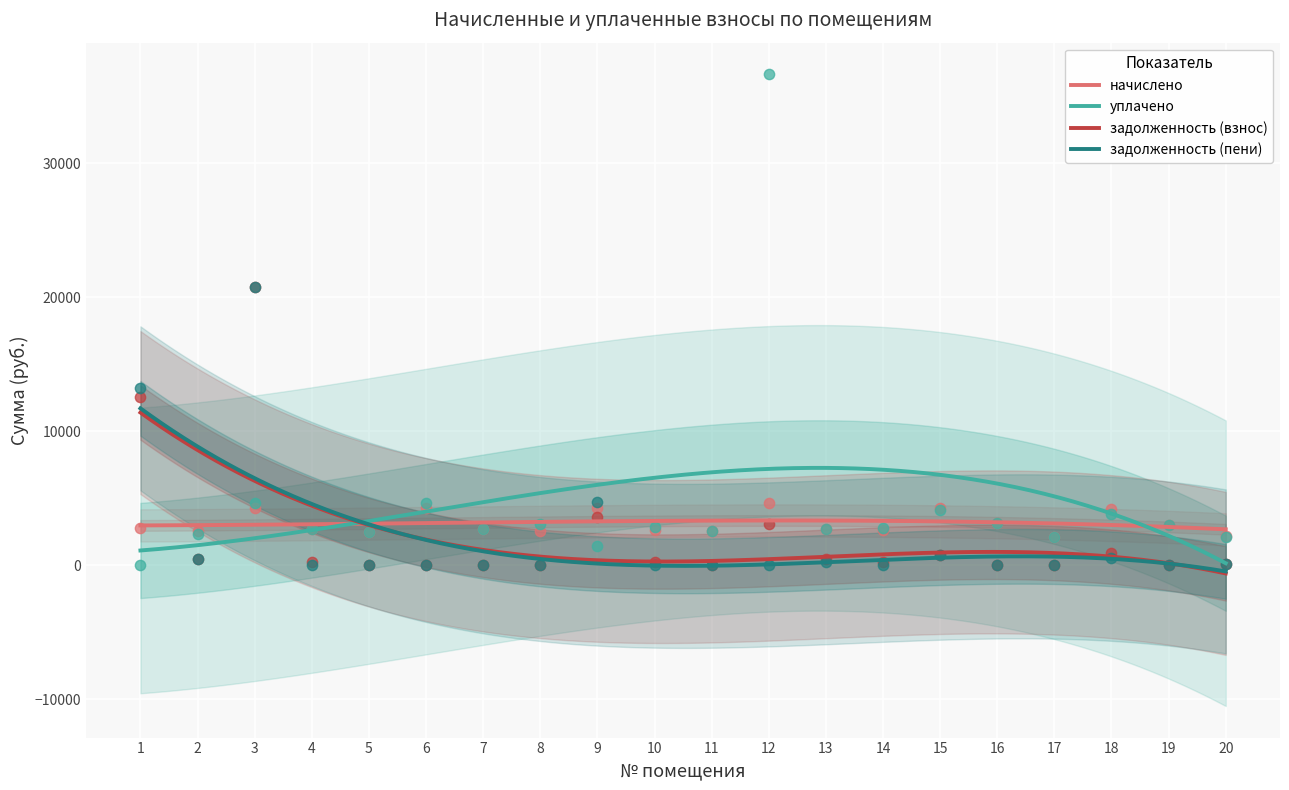

At how many categories does at least one series exceed 12116?

3